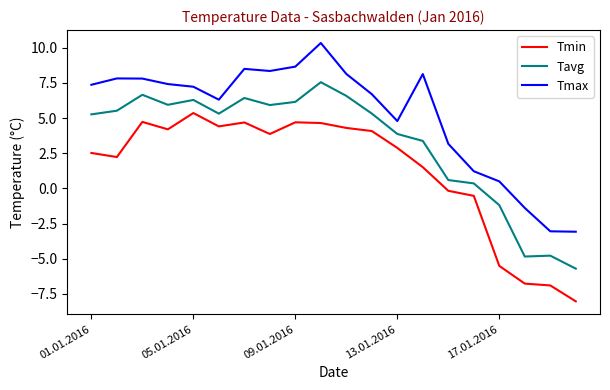

True or false: Tavg and Tmax intersect in this chart.

False